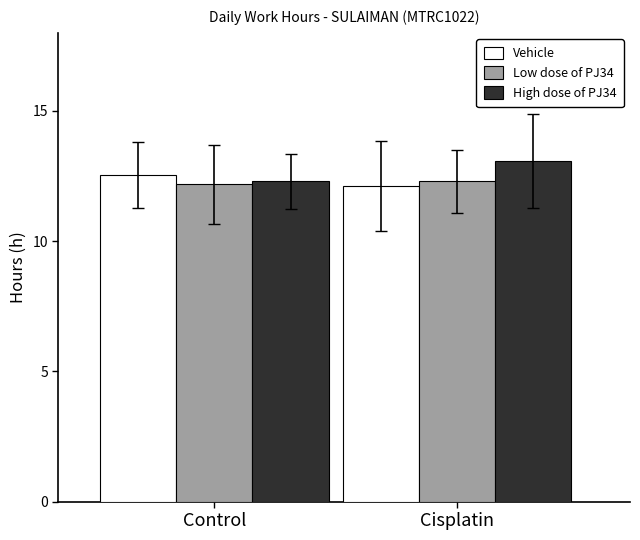

What is the value of the Low dose of PJ34 bar at the 1st from the left?

12.2